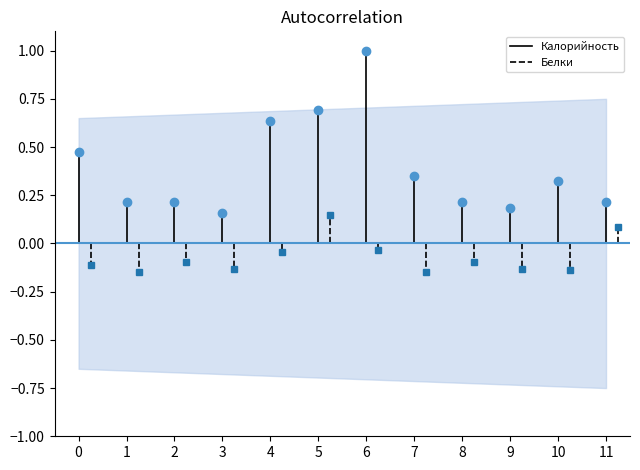

Which label corresponds to the smallest value in the chart?

1